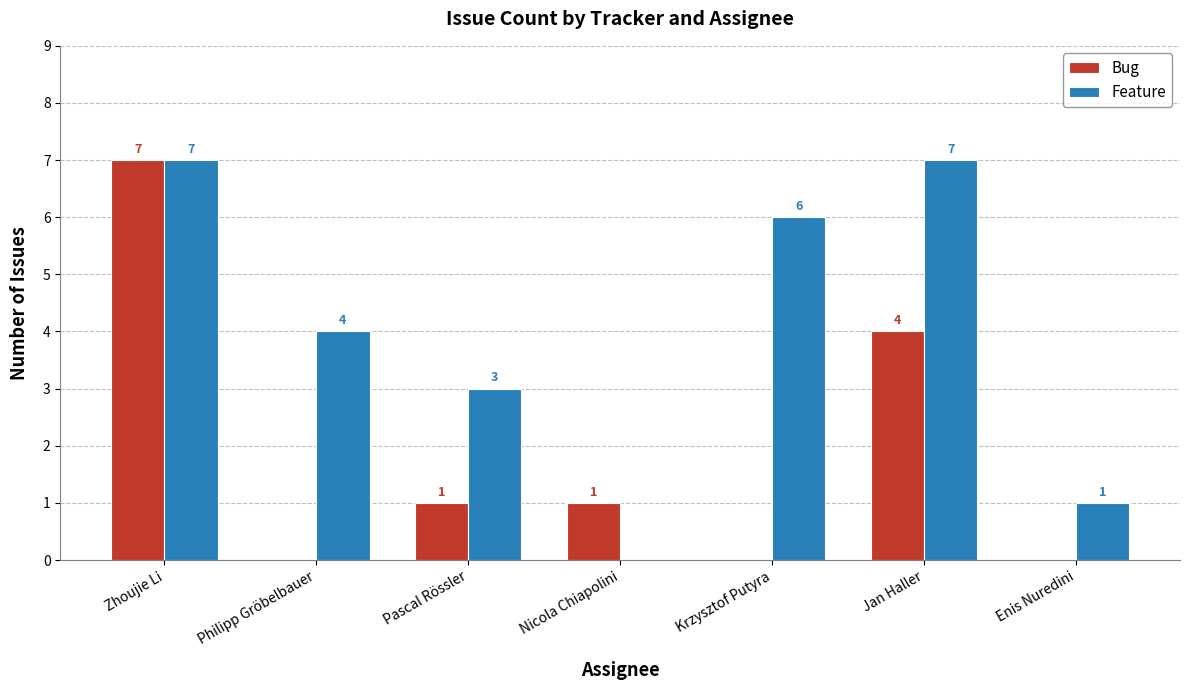

How many categories are shown in the chart?

7